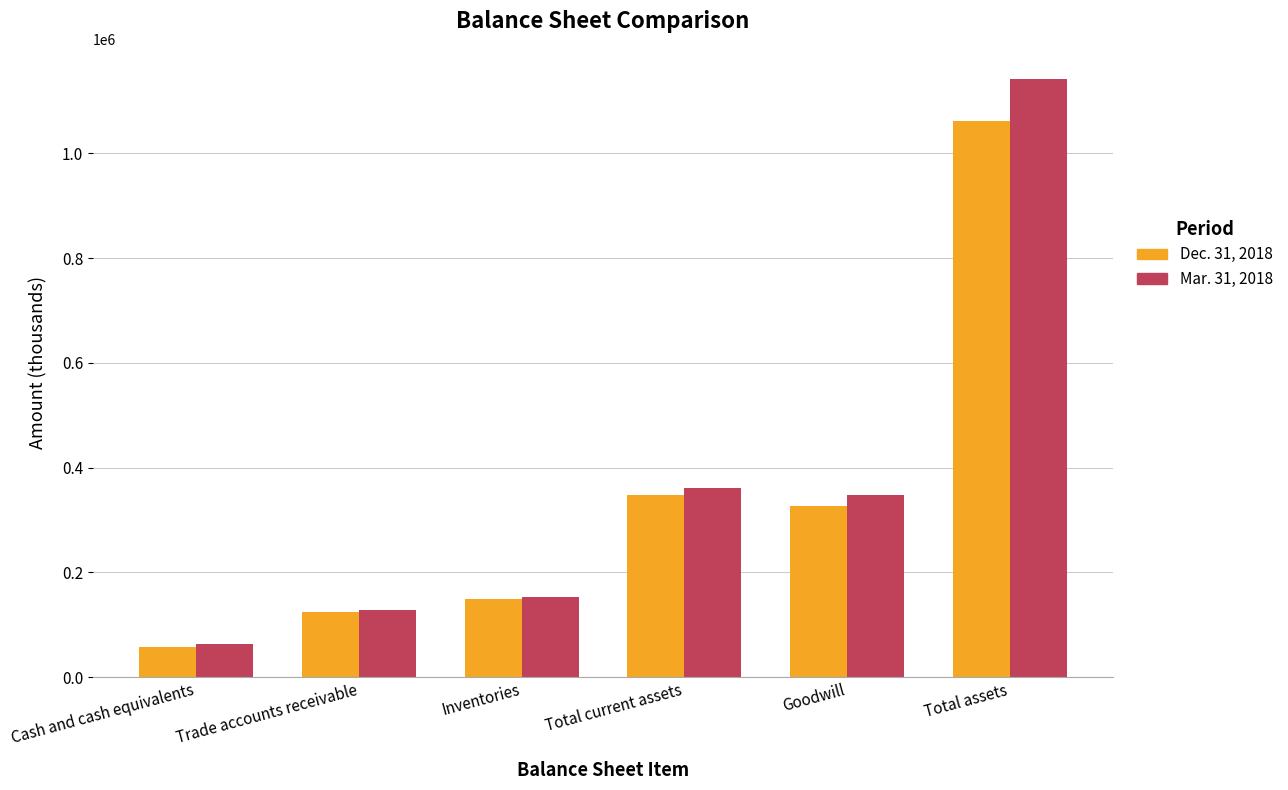

What is the label of the 1st bar from the right?

Total assets